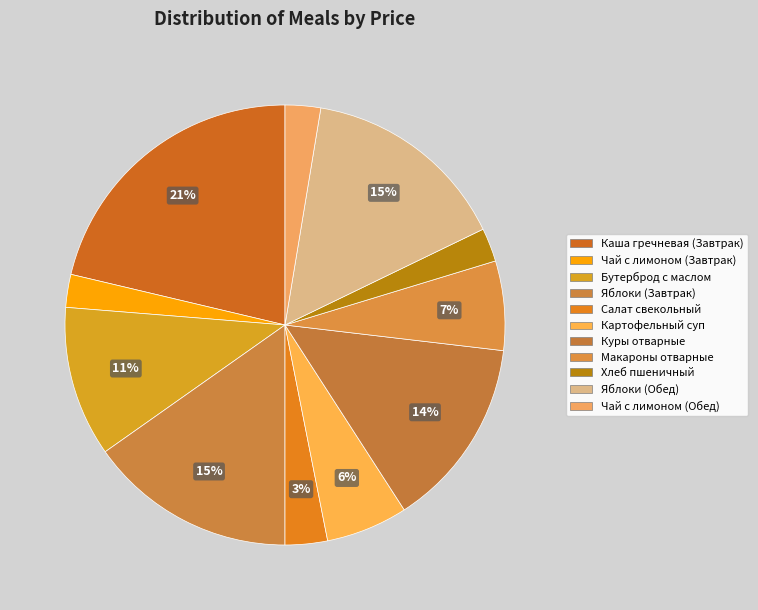

Rank the categories by value from highest to lowest.

Каша гречневая (Завтрак), Яблоки (Завтрак), Яблоки (Обед), Куры отварные, Бутерброд с маслом, Макароны отварные, Картофельный суп, Салат свекольный, Чай с лимоном (Обед), Хлеб пшеничный, Чай с лимоном (Завтрак)